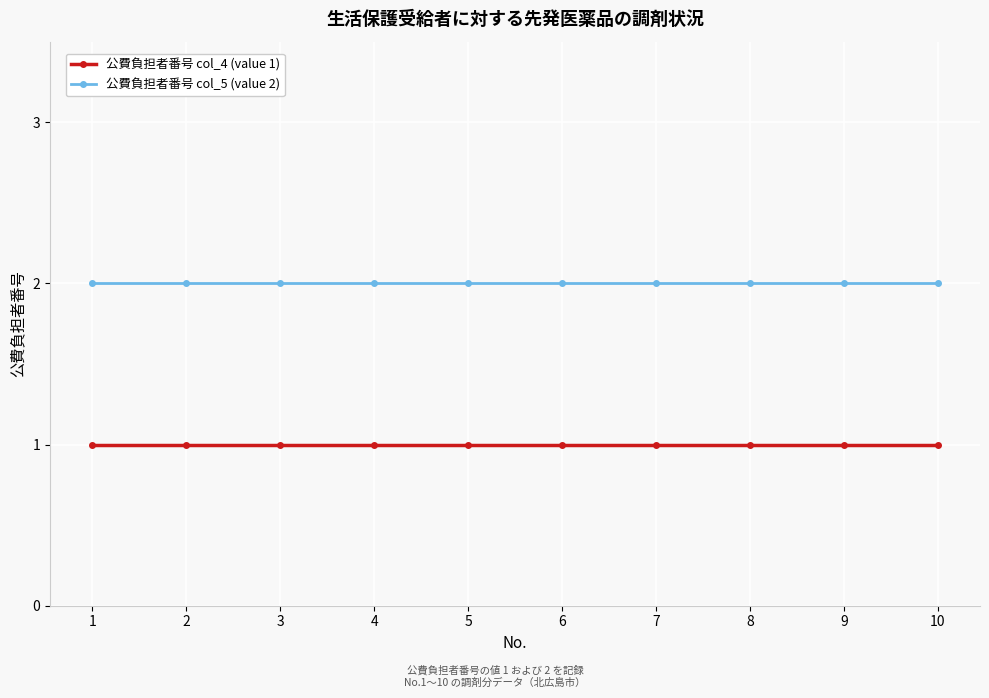

List the series in order of their overall mean, highest first.

公費負担者番号 col_5 (value 2), 公費負担者番号 col_4 (value 1)